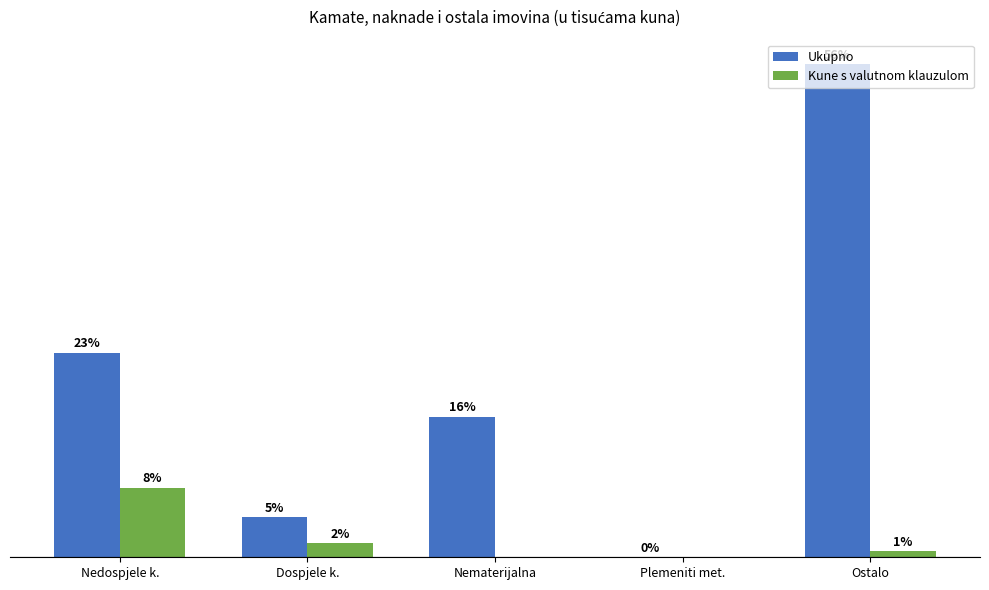

True or false: Kune s valutnom klauzulom has a value of 26999 at Ostalo.

False